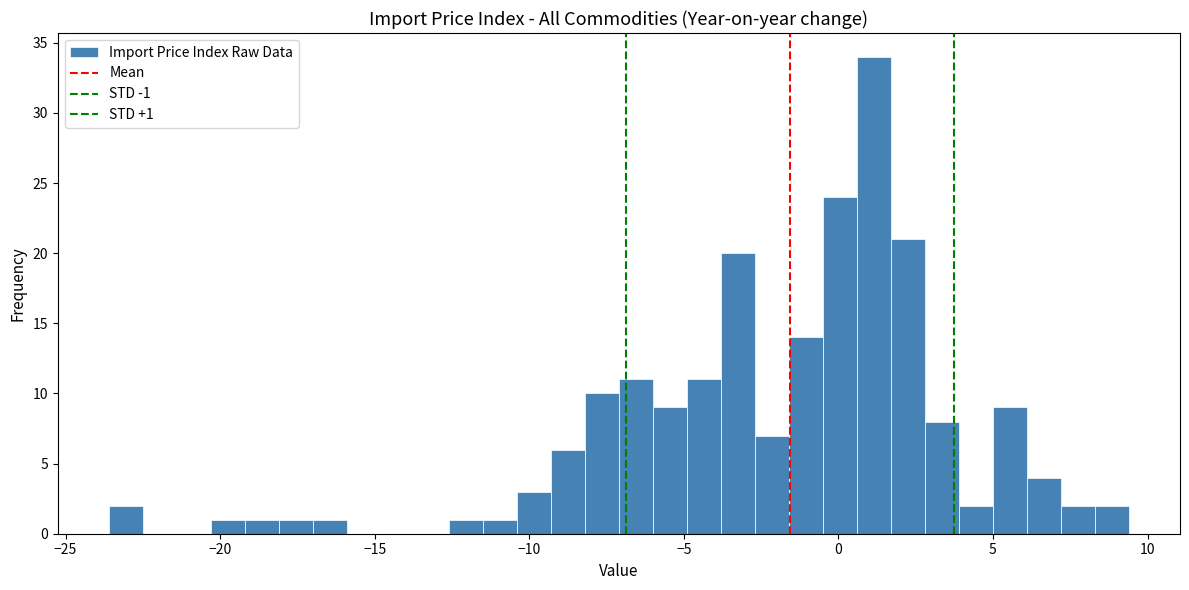

Around what value on the x-axis is the tallest bar? Give the approximate position of its centre, as read against the axis.

1.0